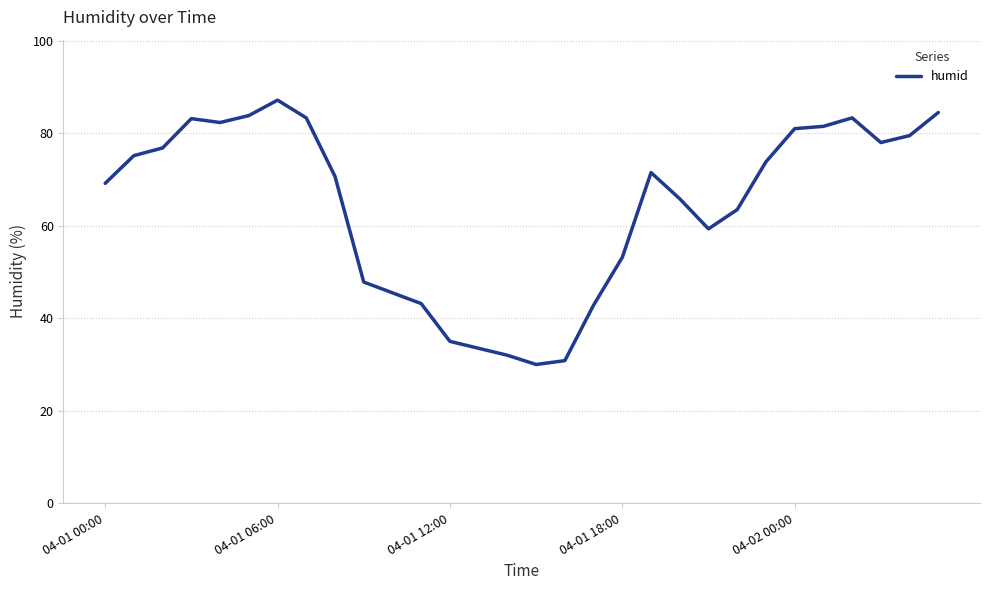

What is the maximum value shown in the chart?

87.2